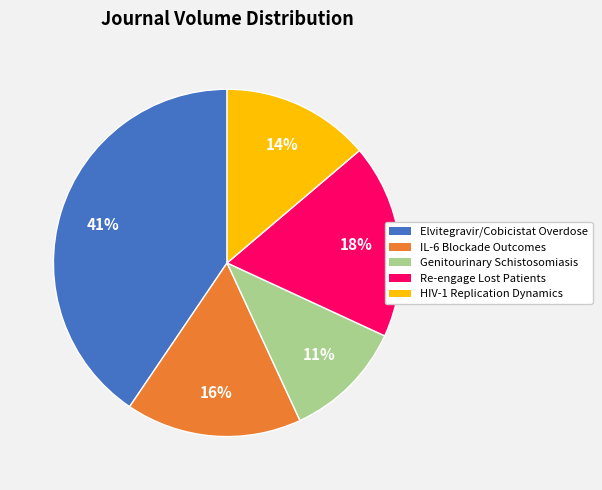

Count the number of slices in the pie.

5